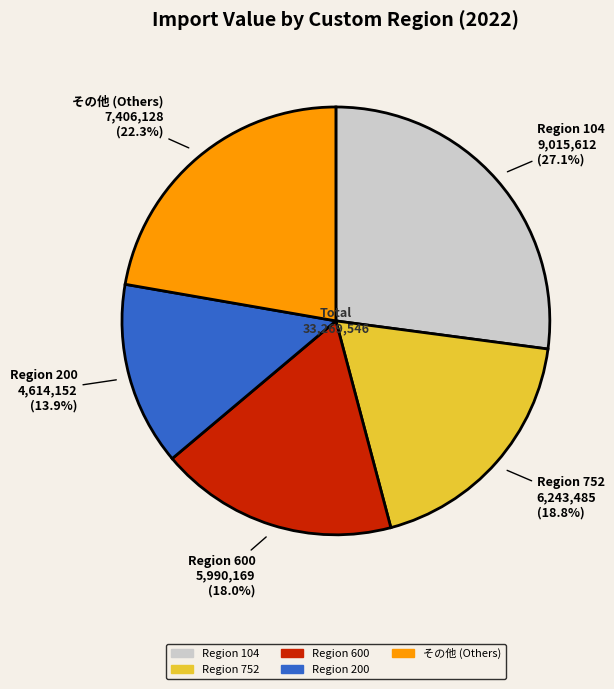

Is there a majority slice in this chart?

No